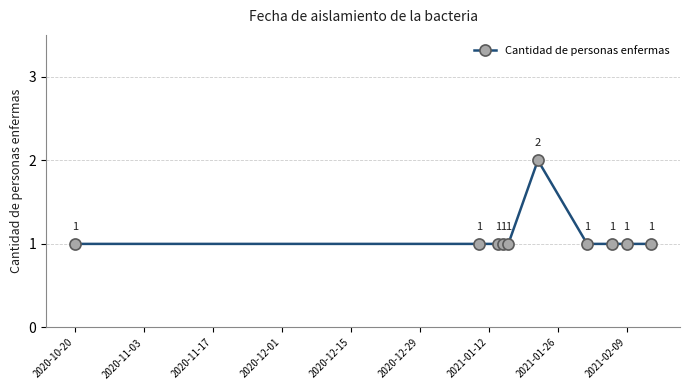

What is the sum of all values?

11